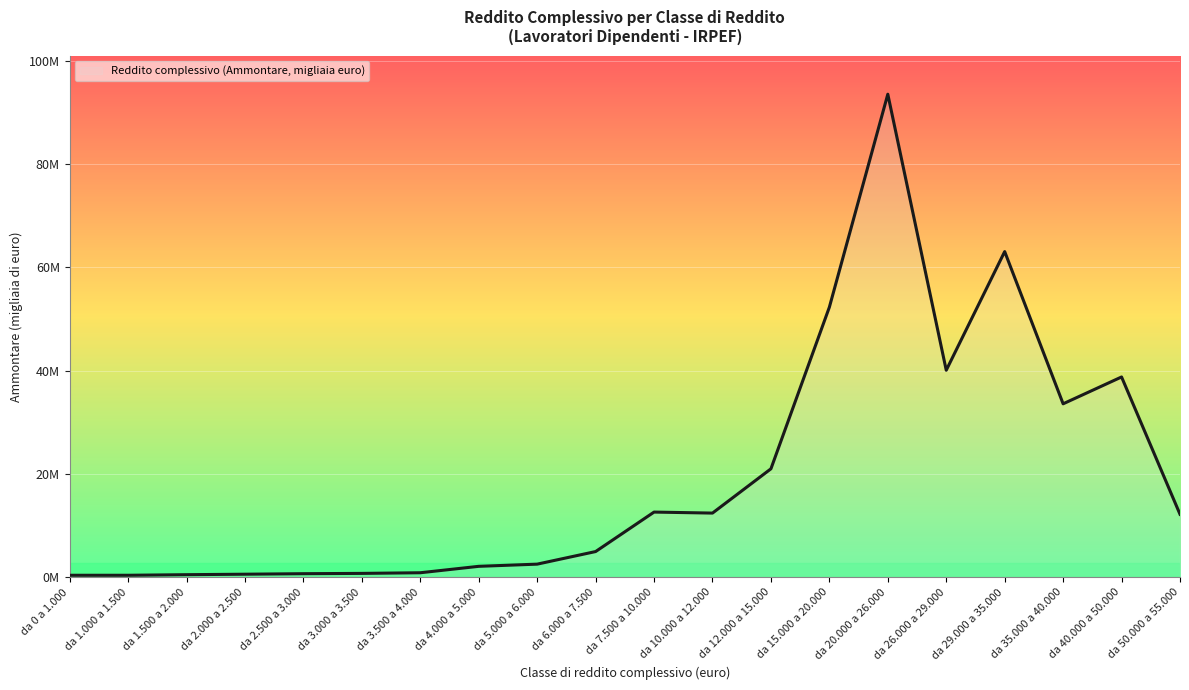

What is the smallest value displayed?

393274